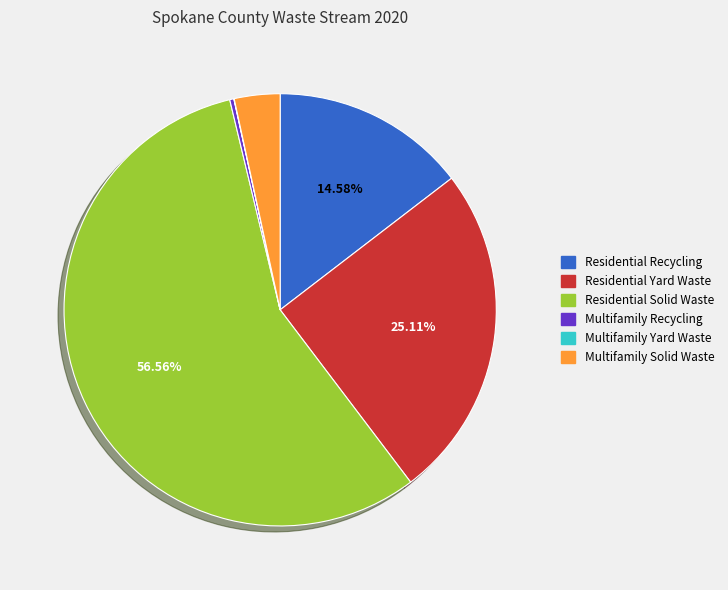

To the nearest percent, what is the average slice percentage?

17%